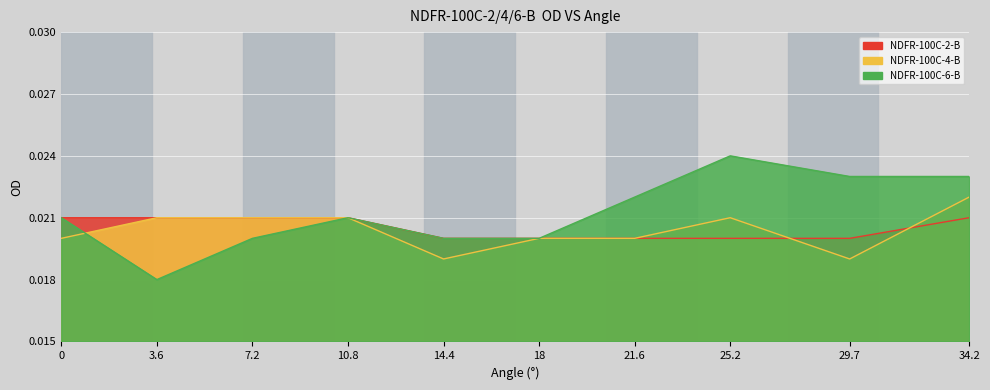

Reading left to right, extract all data points from this chart.

NDFR-100C-2-B: 0=0.0	3.6=0.0	7.2=0.0	10.8=0.0	14.4=0.0	18.0=0.0	21.6=0.0	25.2=0.0	29.7=0.0	34.2=0.0
NDFR-100C-4-B: 0=0.0	3.6=0.0	7.2=0.0	10.8=0.0	14.4=0.0	18.0=0.0	21.6=0.0	25.2=0.0	29.7=0.0	34.2=0.0
NDFR-100C-6-B: 0=0.0	3.6=0.0	7.2=0.0	10.8=0.0	14.4=0.0	18.0=0.0	21.6=0.0	25.2=0.0	29.7=0.0	34.2=0.0